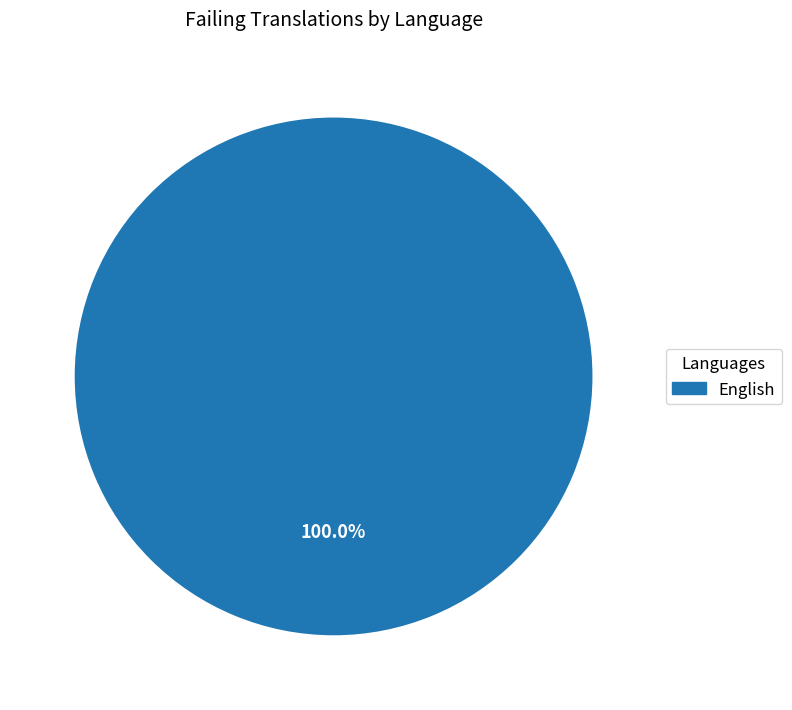

Is there any slice that represents more than half of the pie?

Yes